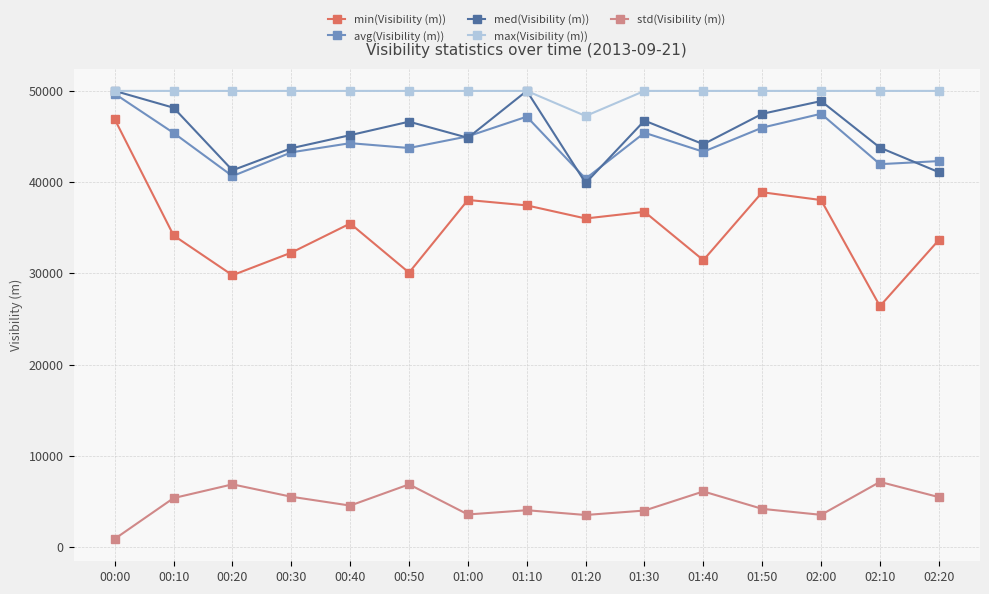

The med(Visibility (m)) series shows 43721 at 00:30. True or false?

True